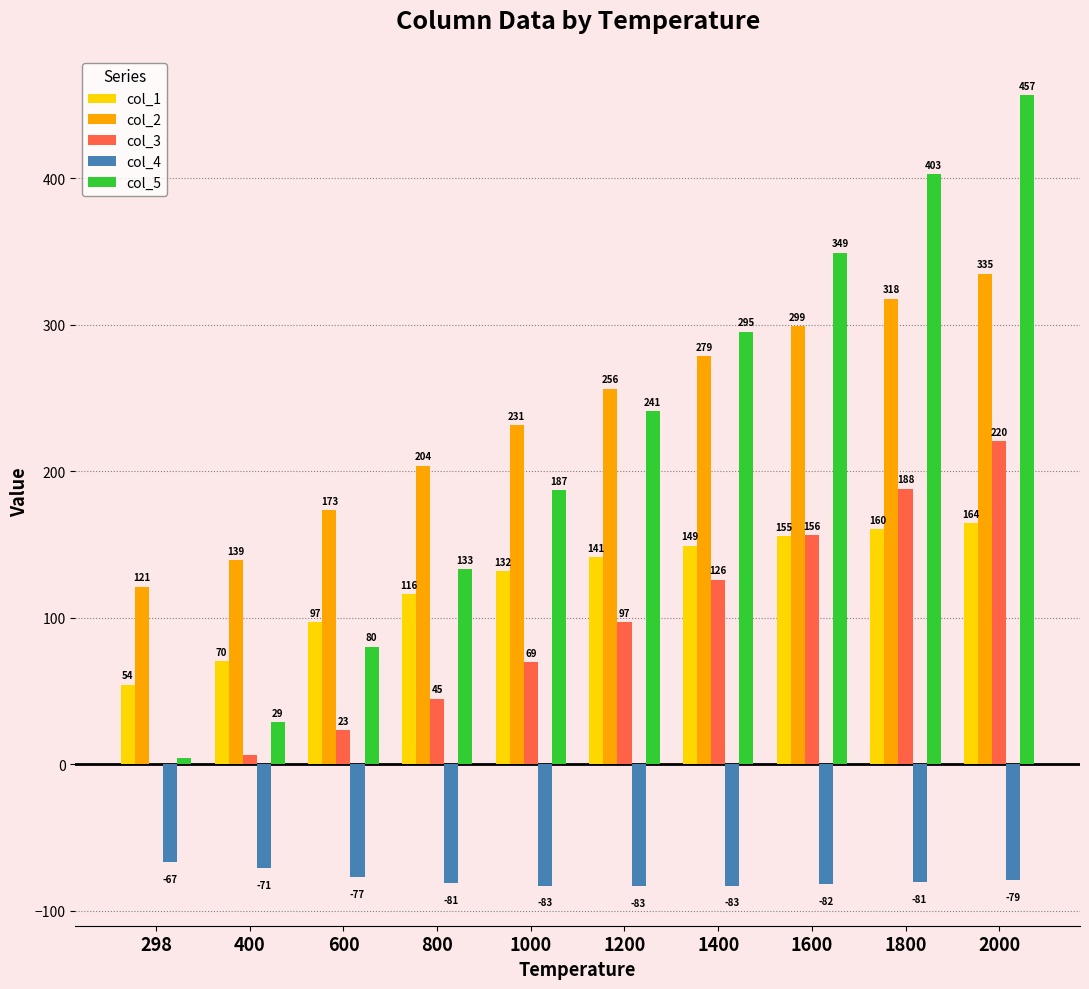

What is the total value across all series at 1400?

766.0